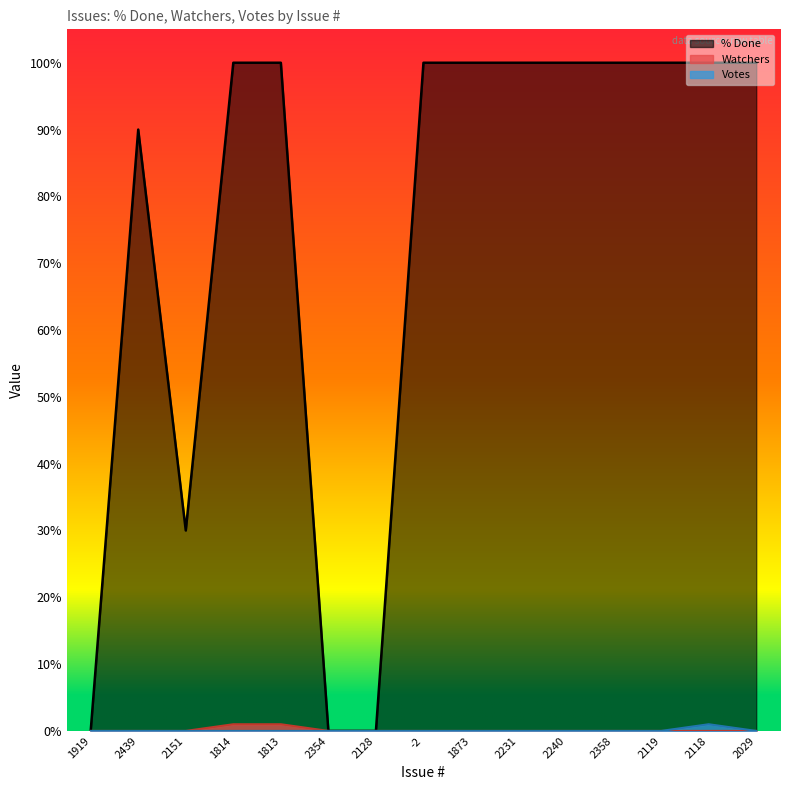

Does the chart have visible grid lines?

No